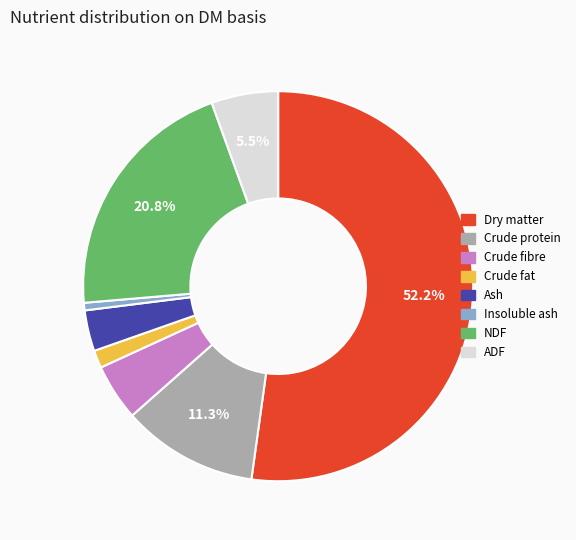

Is there a majority slice in this chart?

Yes